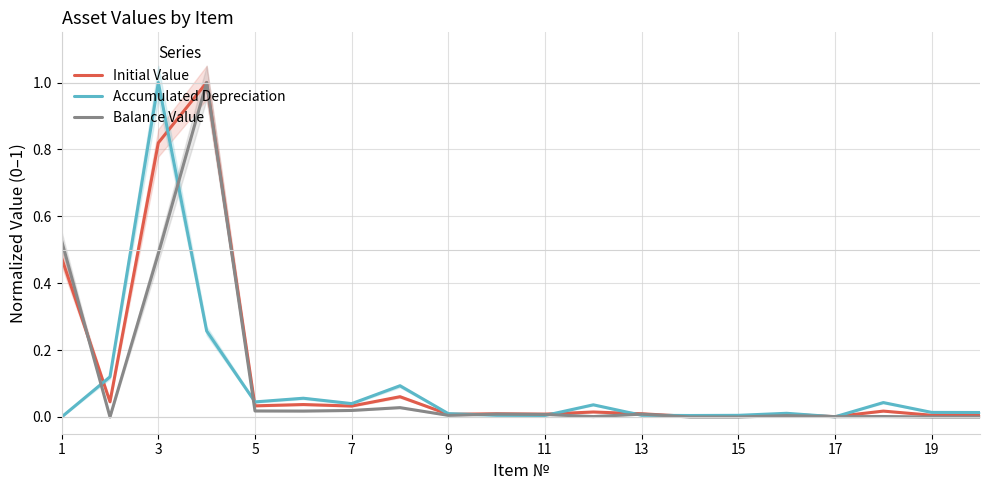

The Balance Value series shows 0.5 at 1. True or false?

True